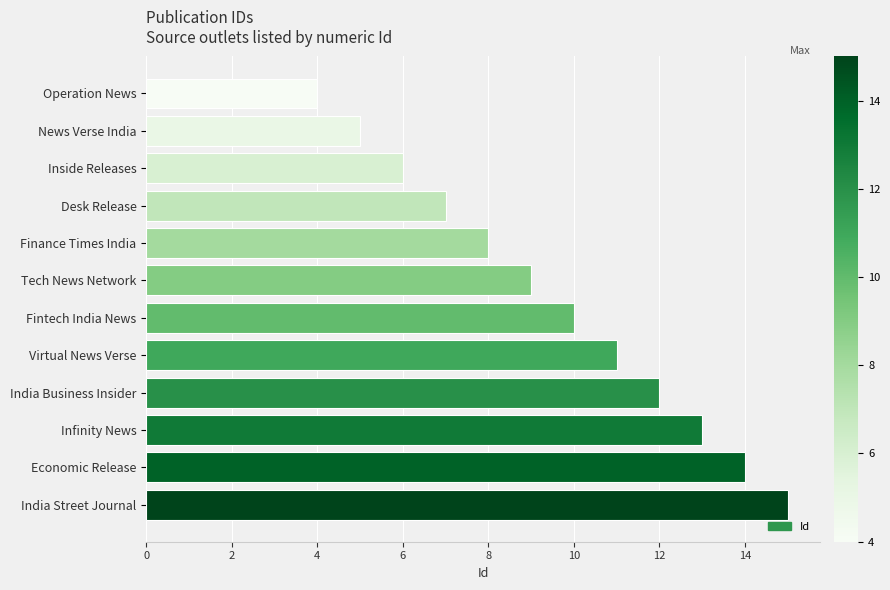

What position from the bottom is Operation News?

12